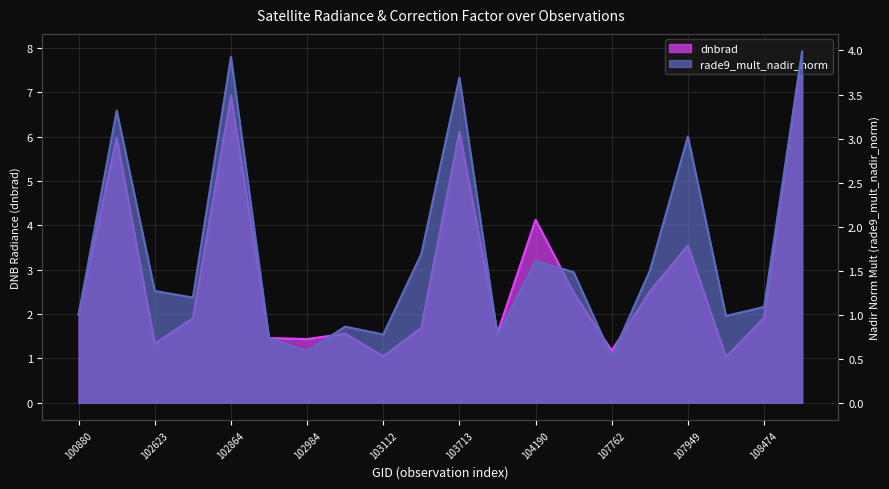

Which category has the lowest value across all series?

107762